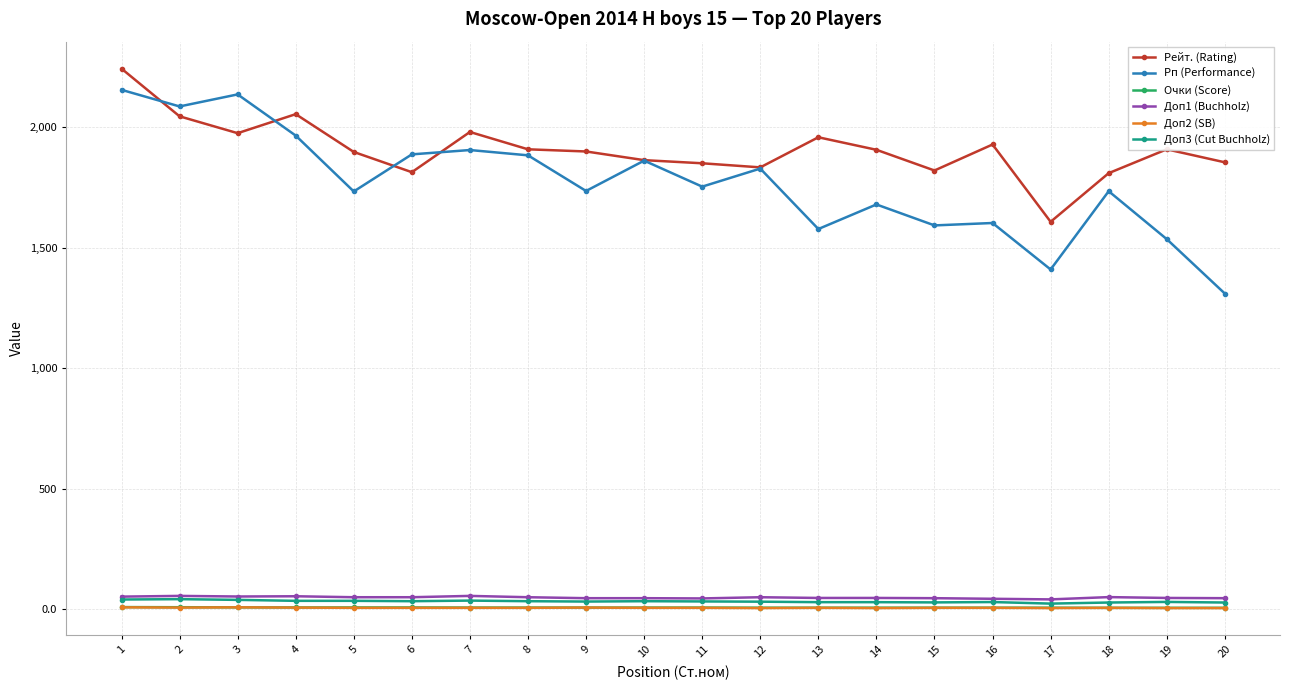

What is the minimum value for Доп2 (SB)?

4.0